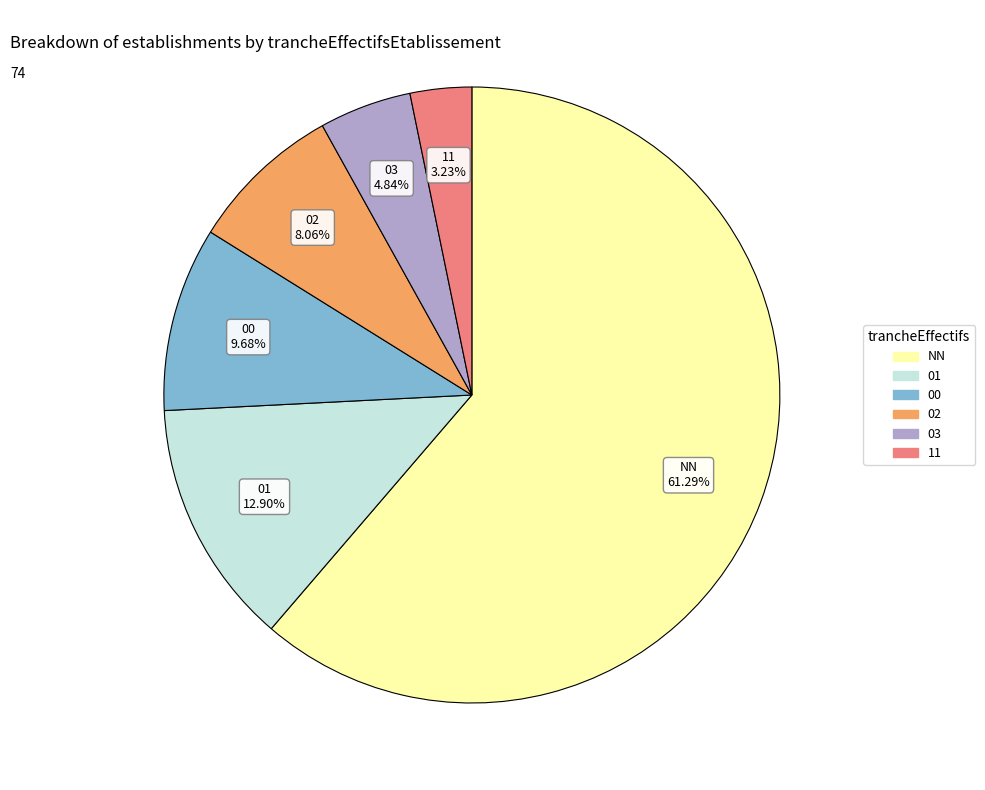

Between NN and 02, which is larger?

NN